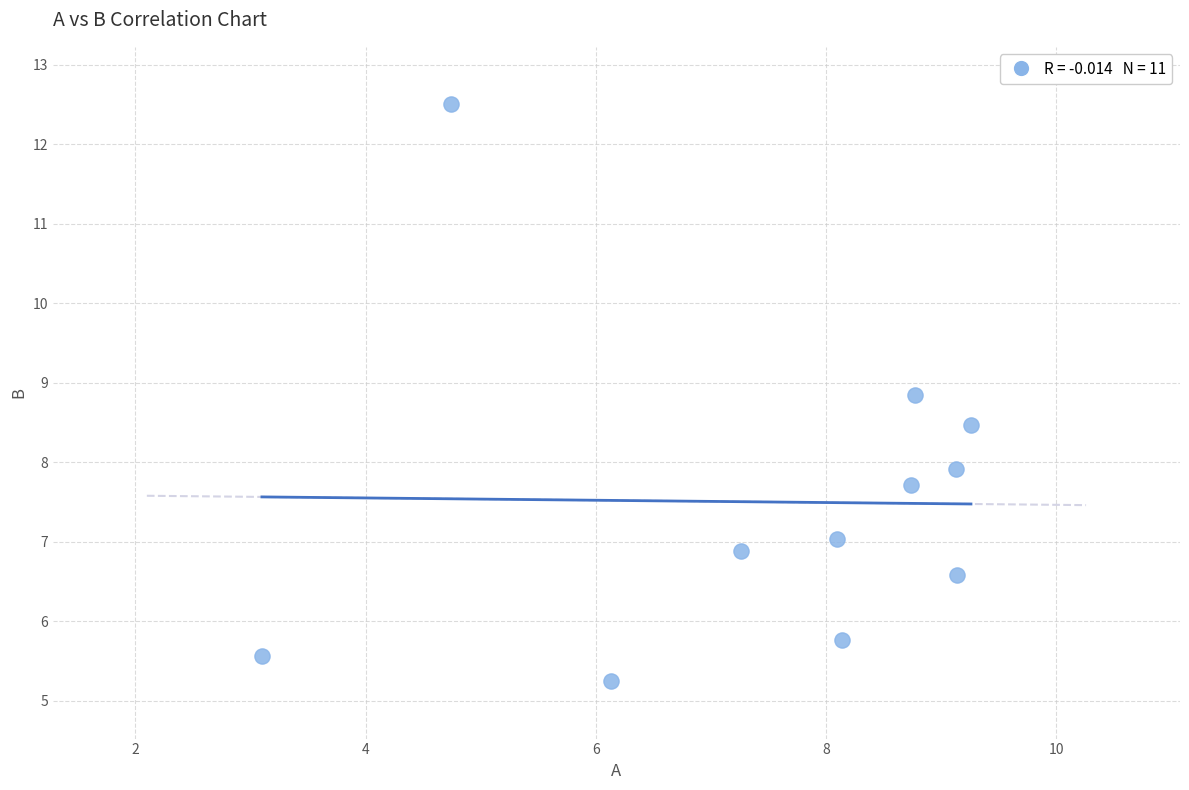

What is the average X value?

7.5